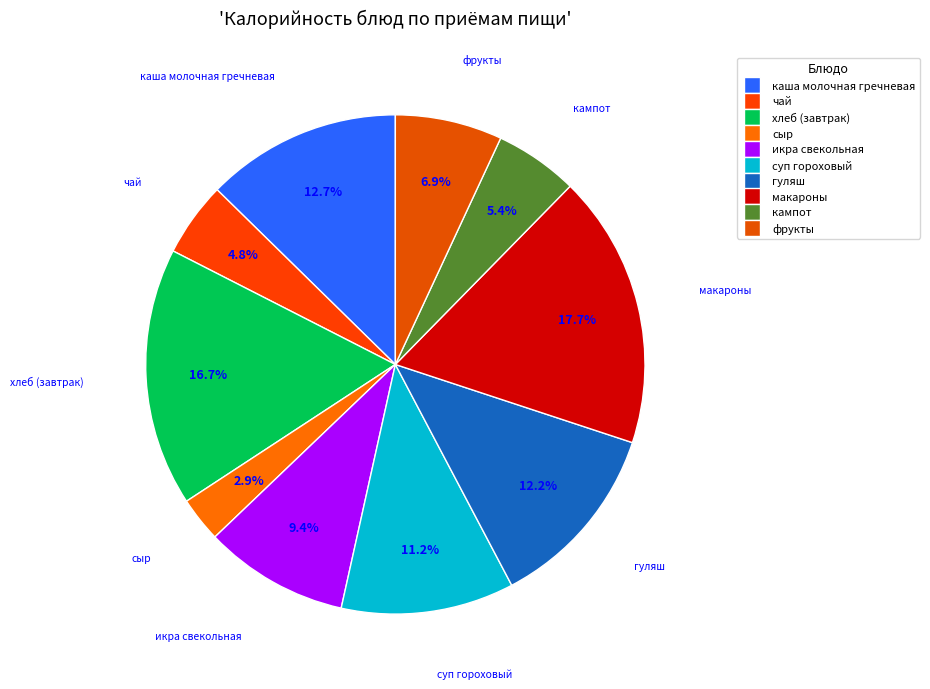

How many segments does this pie chart have?

10